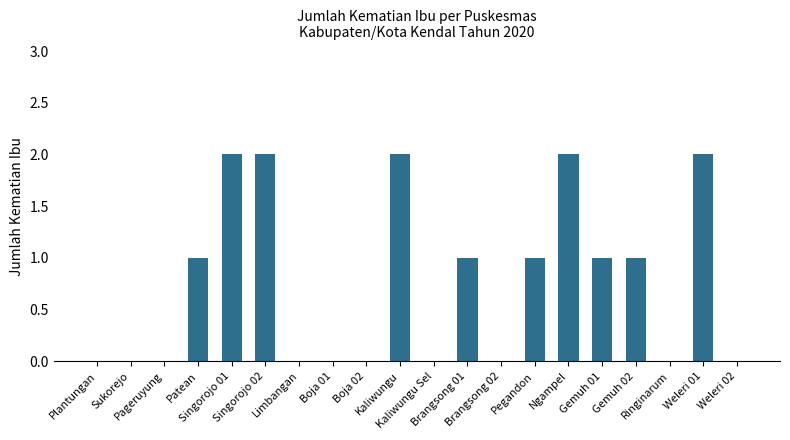

True or false: the data shows -1 at Weleri 02.

False